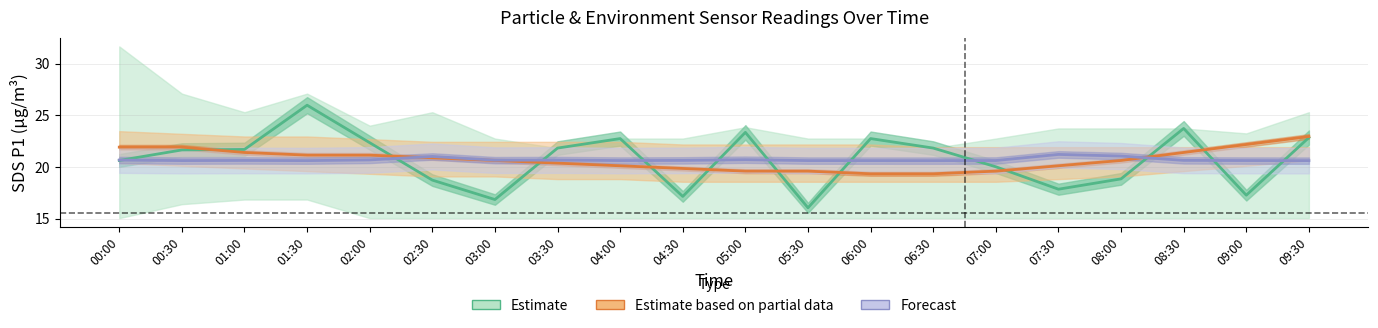

List the series in order of their peak value, lowest first.

Forecast (Max cycle), Estimate based on partial data (Temp), Estimate (SDS P1)